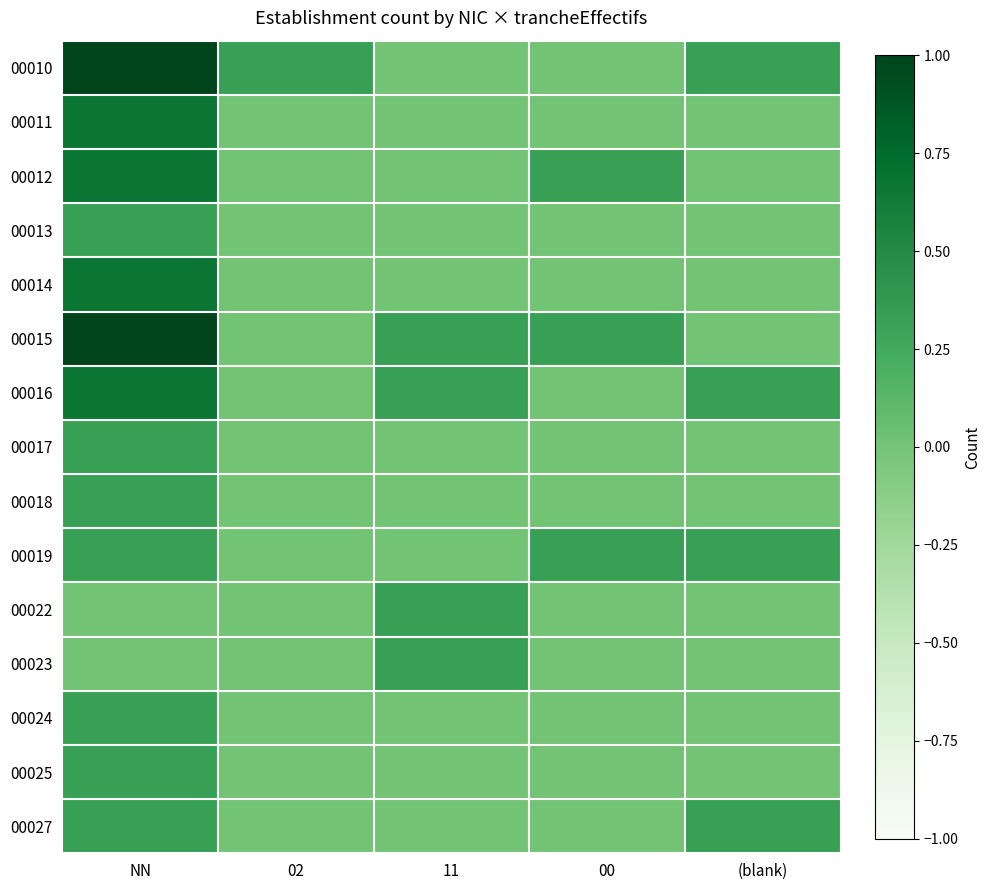

Which series changed the most between 11 and 00?

00012